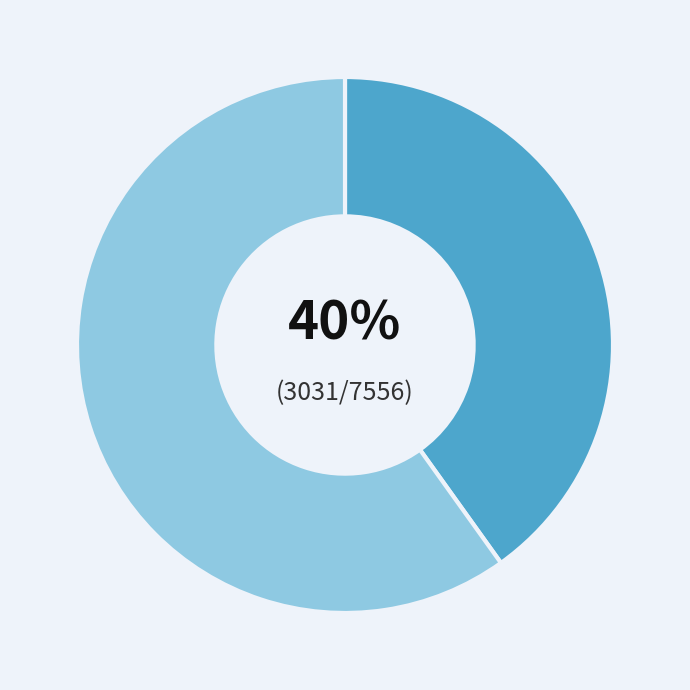

Is there a majority slice in this chart?

Yes